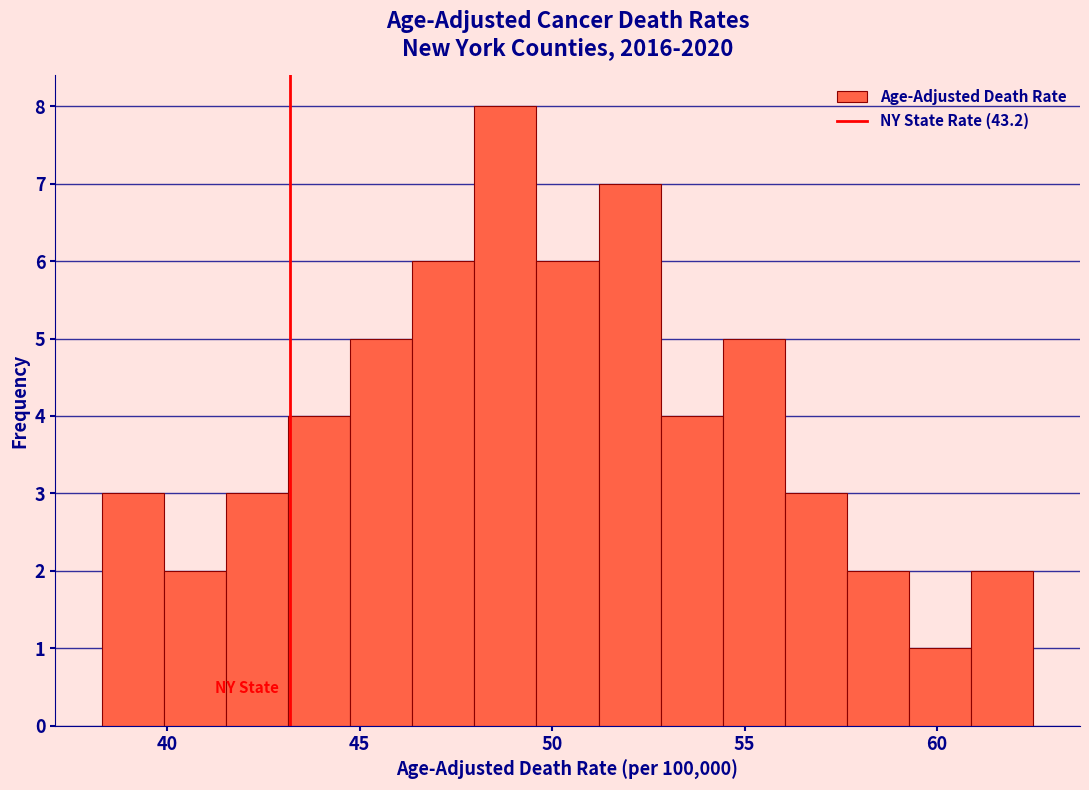

Around what value on the x-axis is the tallest bar? Give the approximate position of its centre, as read against the axis.

49.0